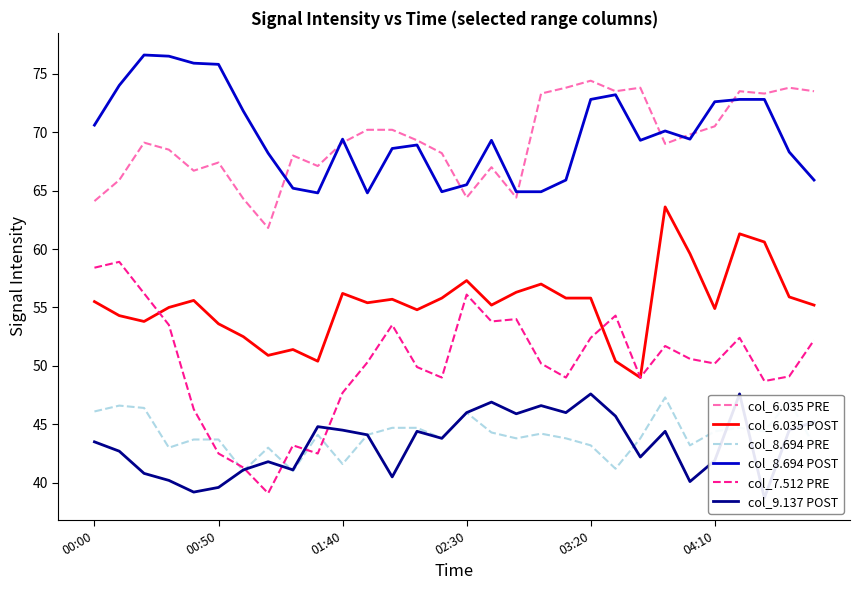

True or false: col_6.035 PRE and col_7.512 PRE cross at least once.

False